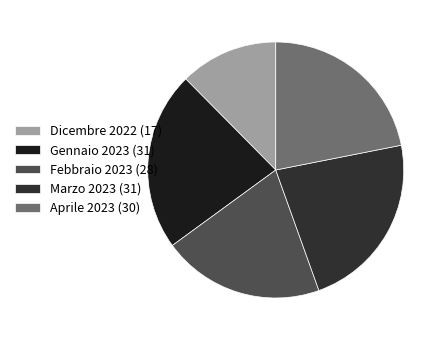

To the nearest percent, what is the combined percentage of Aprile 2023 and Febbraio 2023?

42%